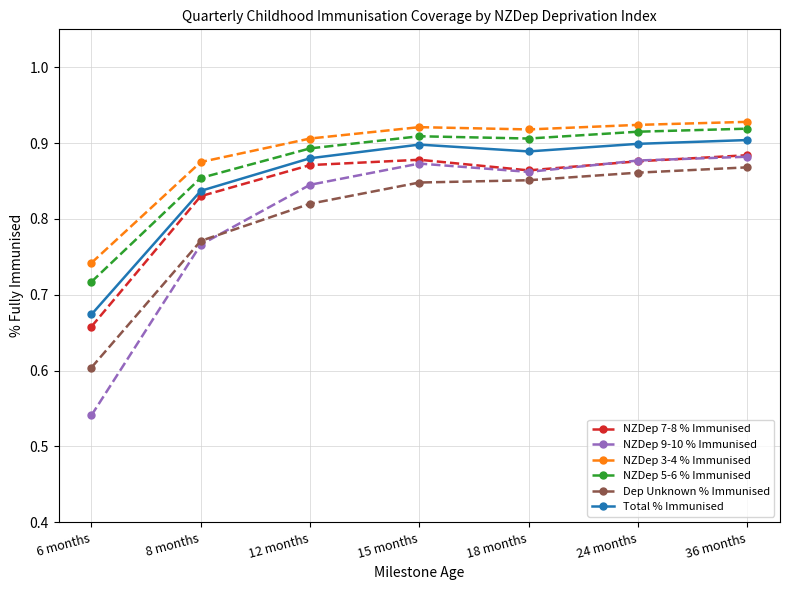

The NZDep 5-6 % Immunised series shows 1.3 at 24 months. True or false?

False